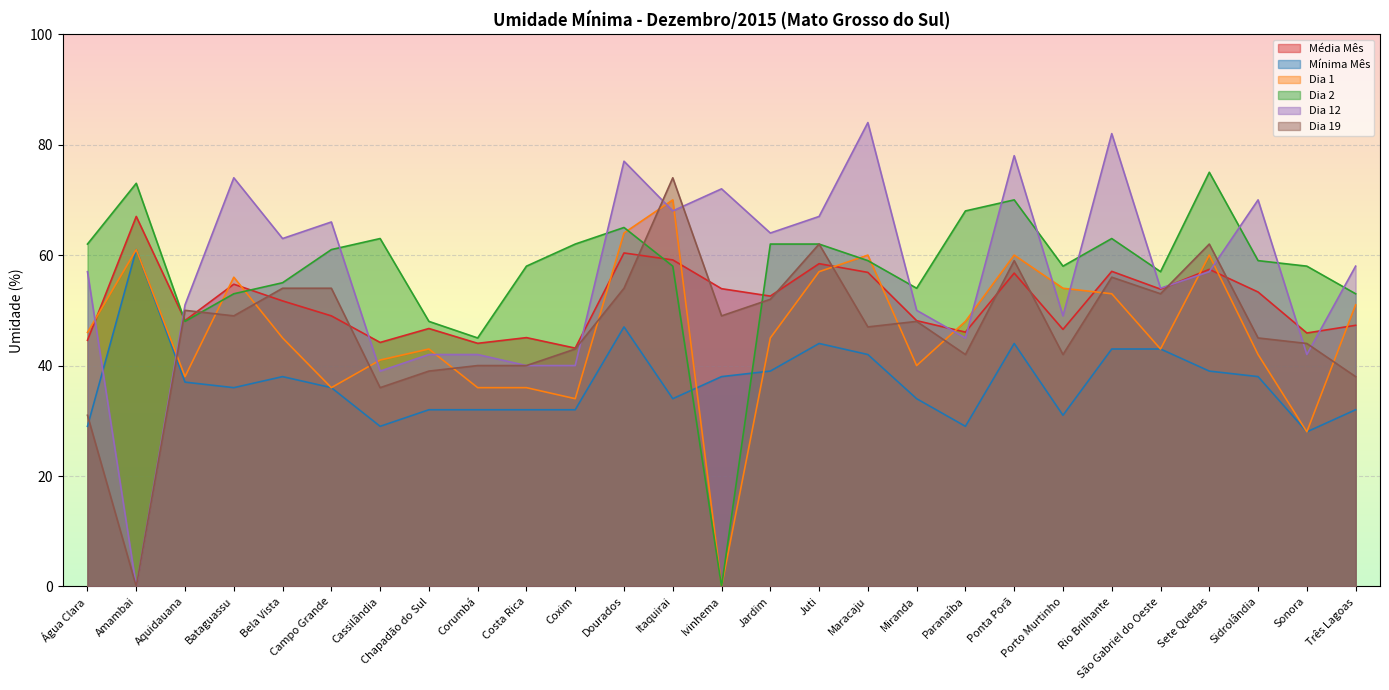

After their last crossing, which series has the higher values: Dia 12 or Dia 1?

Dia 12